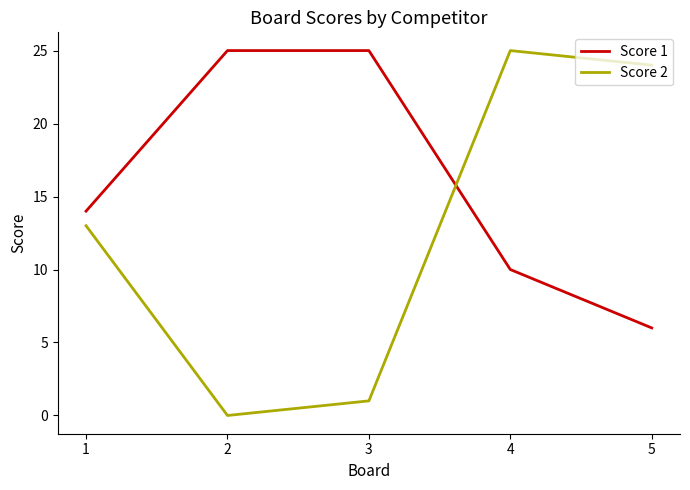

At which category does Score 2 reach its first local peak?

4